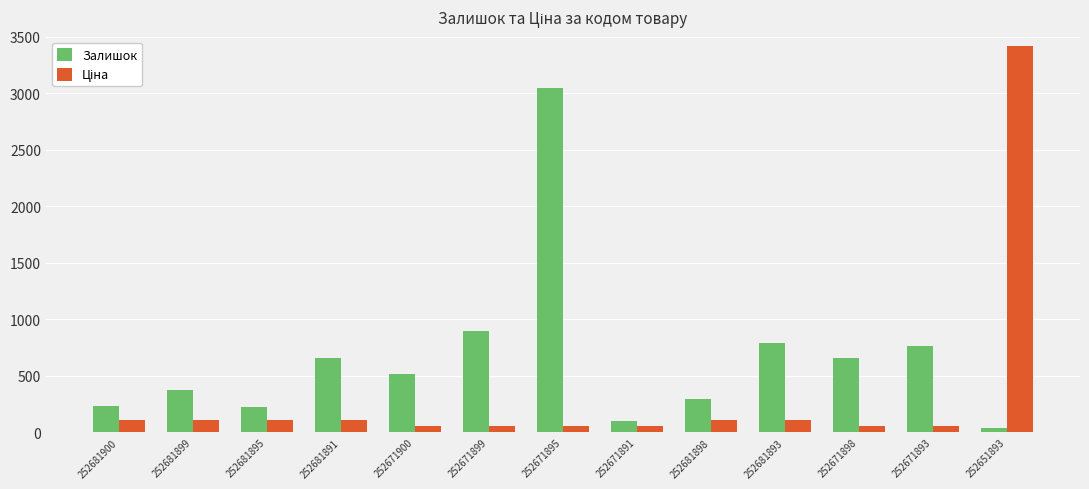

What is the average value of the Залишок series?

662.1